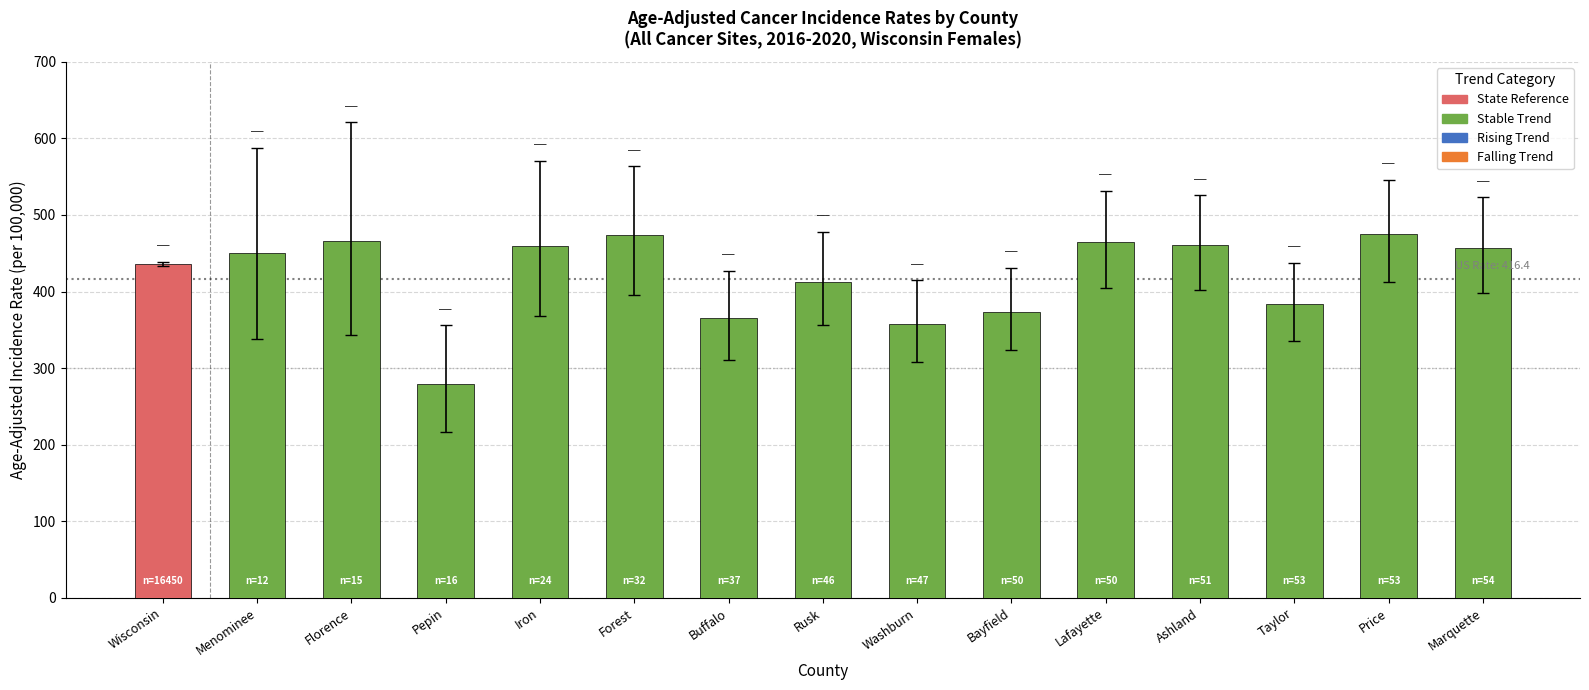

What is the label of the 4th bar from the right?

Ashland